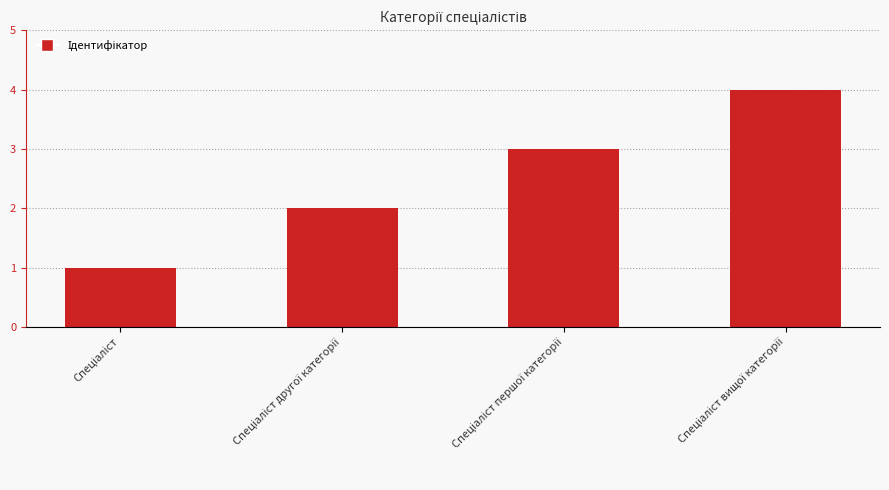

What is the value of the 2nd bar from the left?

2